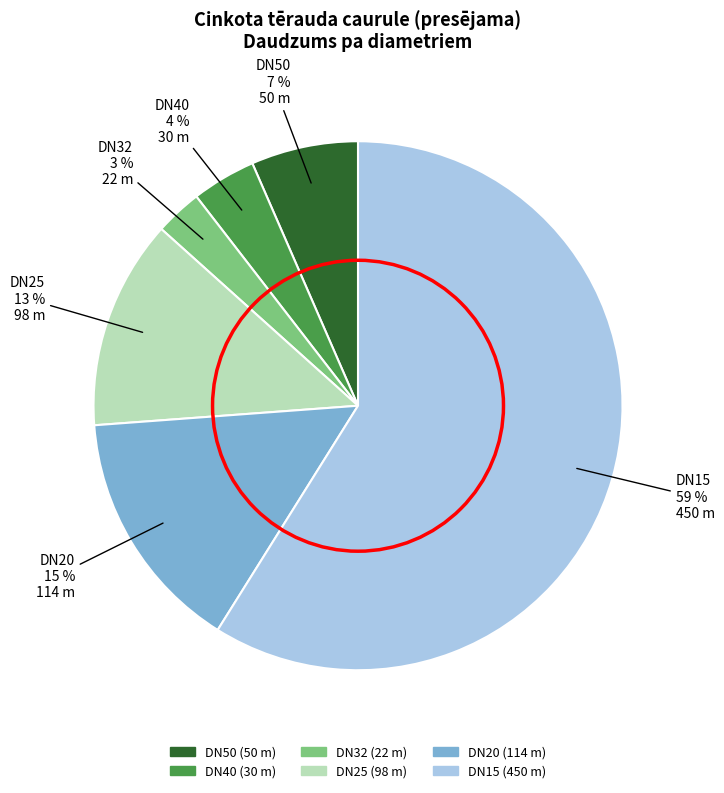

Does DN25 represent more than half of the total?

No